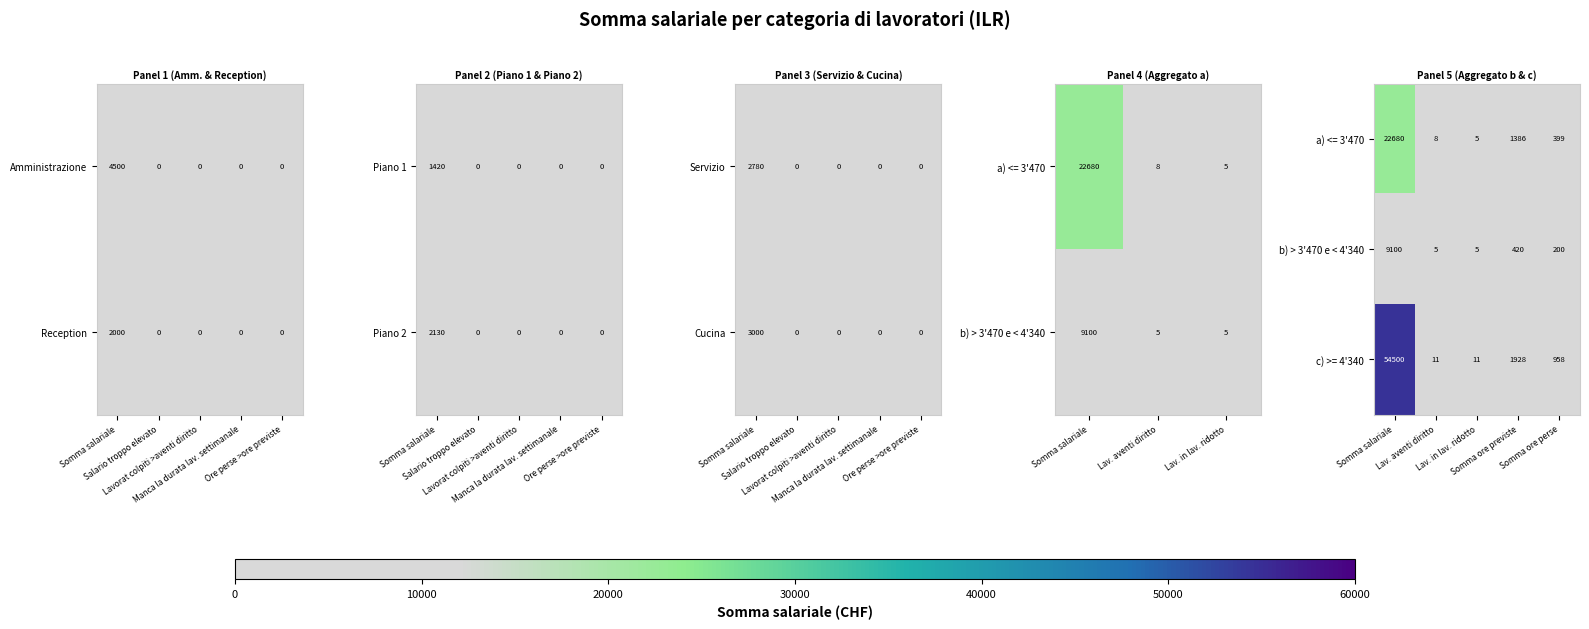

What is the average value of the Amministrazione series?

900